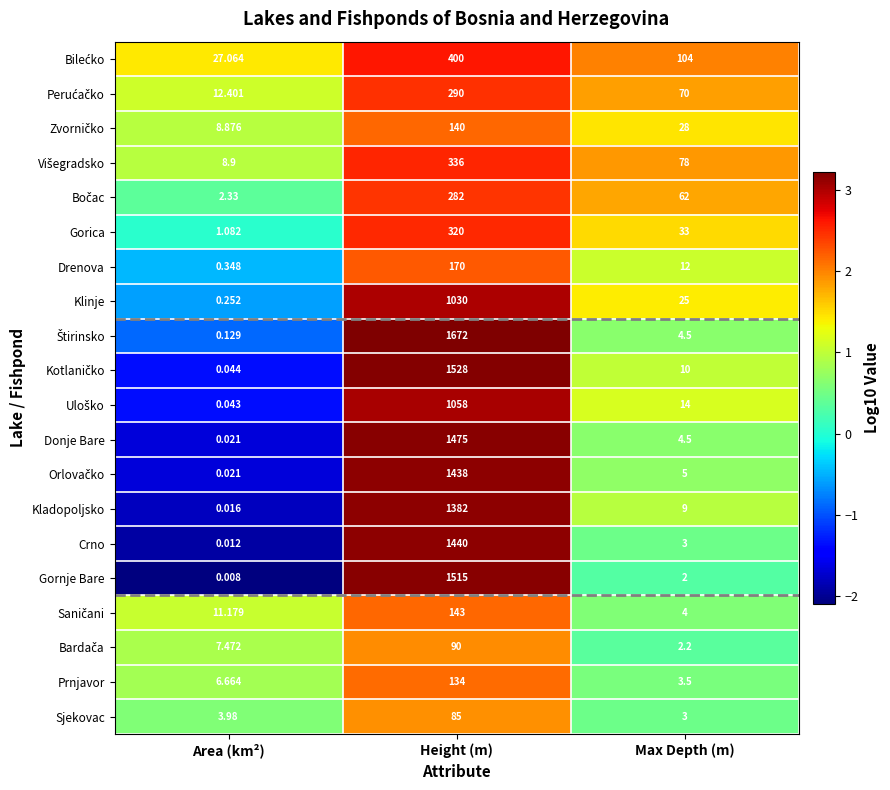

At which label does Crno reach its minimum?

Area (km²)